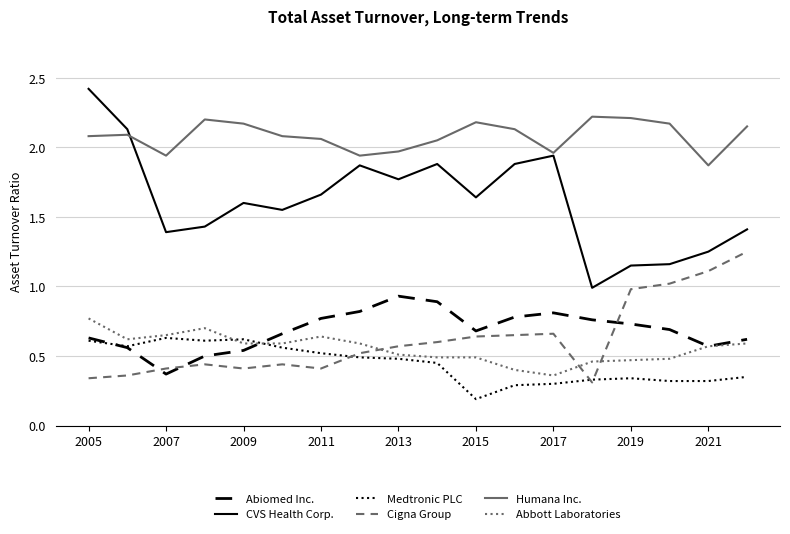

Rank the series by their maximum value, from highest to lowest.

CVS Health Corp., Humana Inc., Cigna Group, Abiomed Inc., Abbott Laboratories, Medtronic PLC